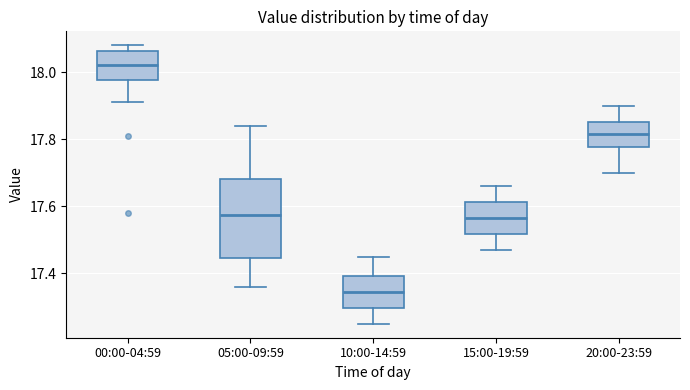

Which box has the highest median line?

00:00-04:59